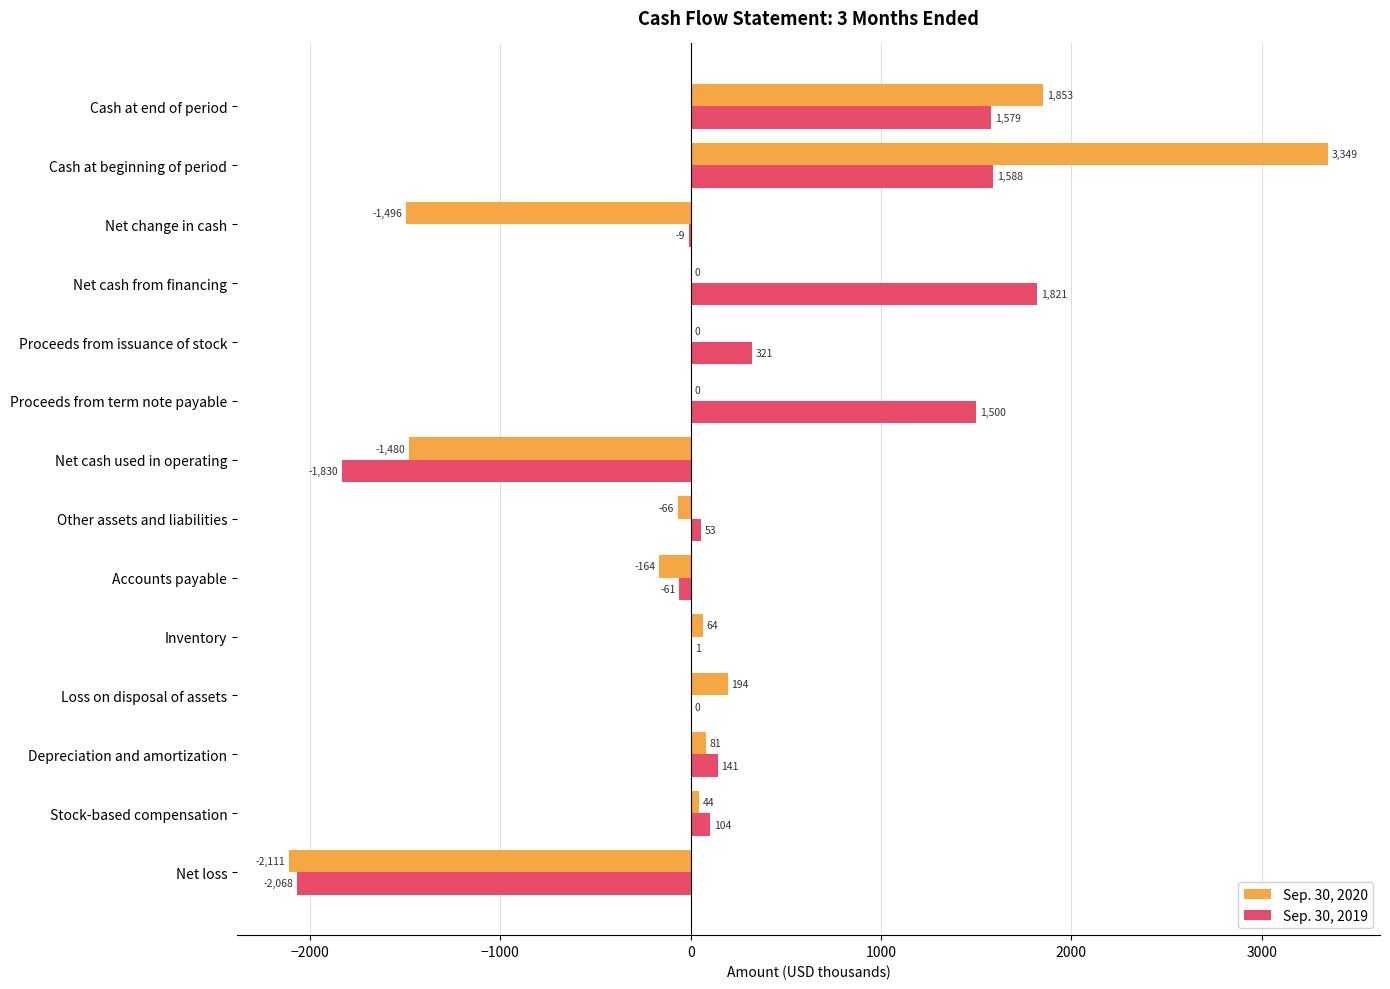

Where is Sep. 30, 2019 nearest to the value -123?

Accounts payable